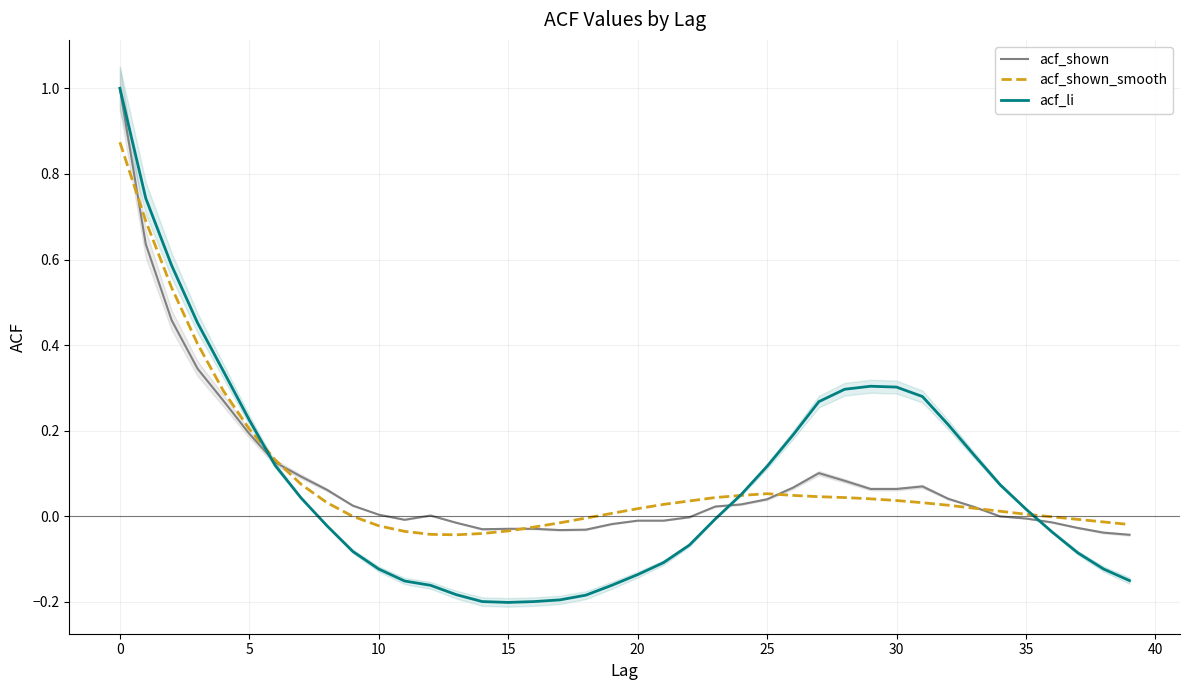

What are all the series names shown in the legend?

acf_shown, acf_shown_smooth, acf_li